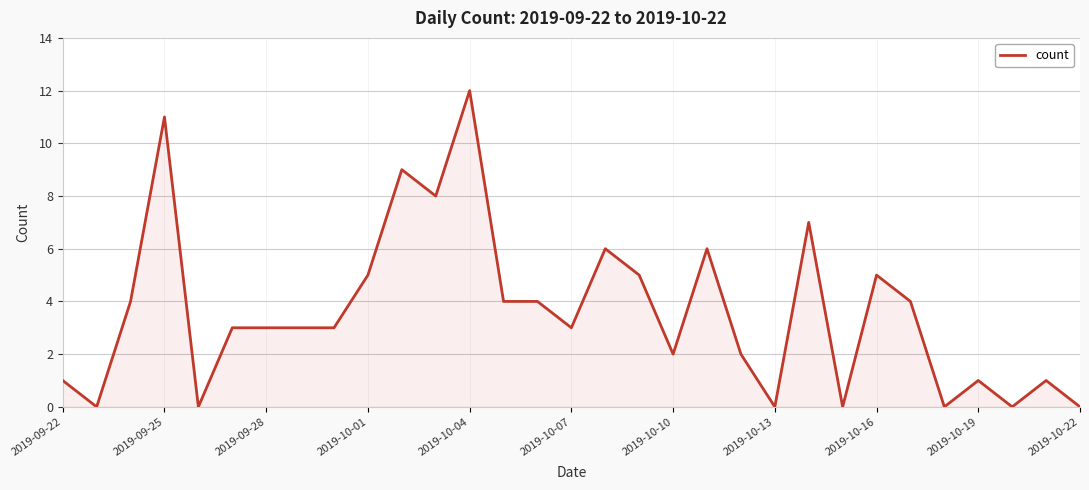

What is the difference between the maximum and minimum values?

12